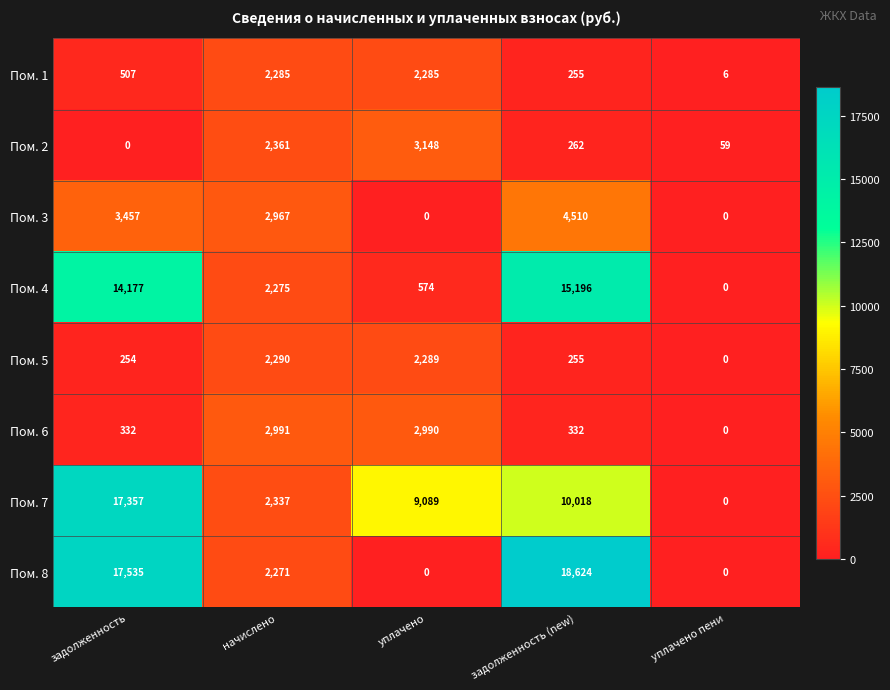

What is the difference between the maximum and minimum values in the Пом. 2 series?

3148